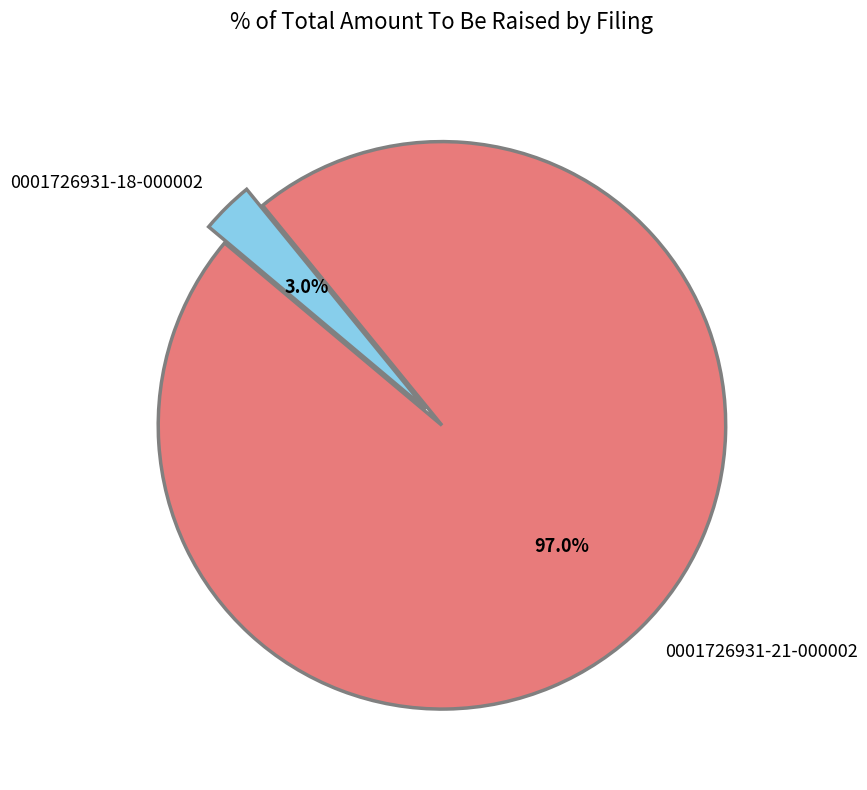

Rank the categories by value from highest to lowest.

0001726931-21-000002, 0001726931-18-000002